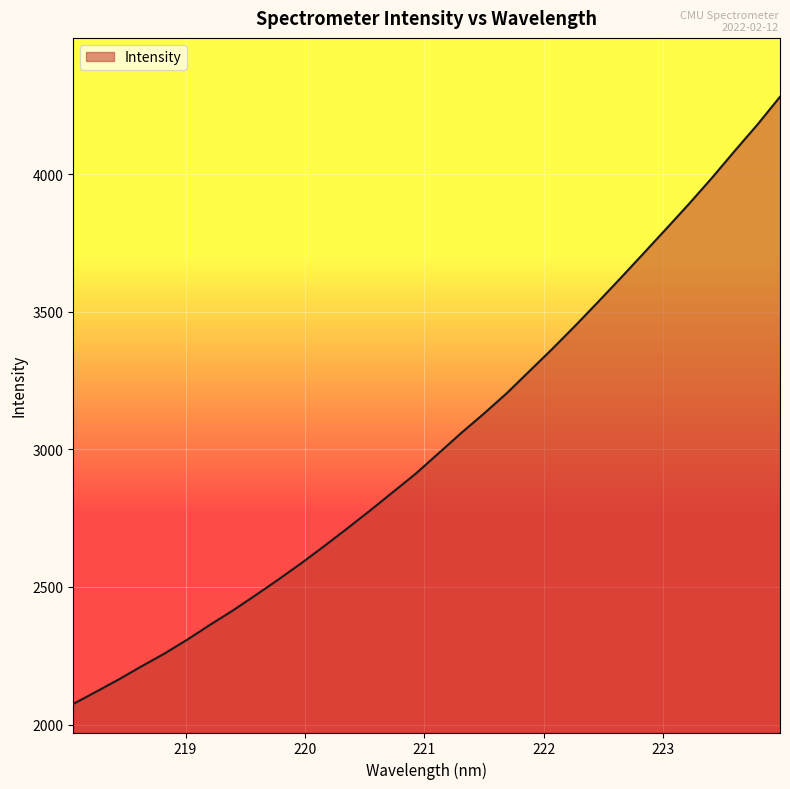

What is the minimum value shown in the chart?

2074.8